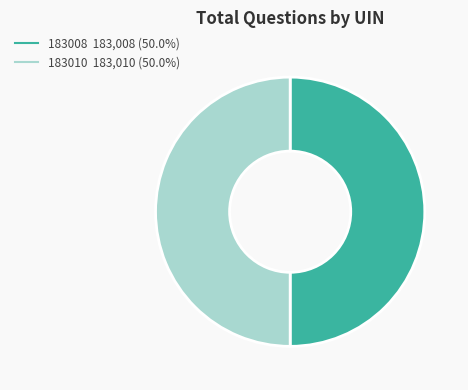

Do 183008 and 183010 together represent more than half of the pie?

Yes